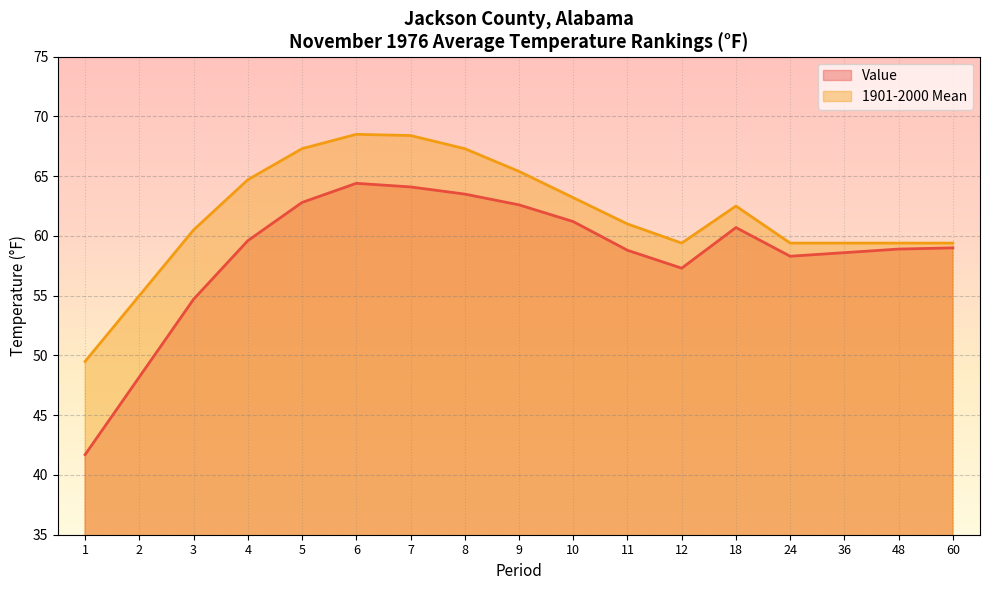

The Value series shows 58.3 at 24. True or false?

True